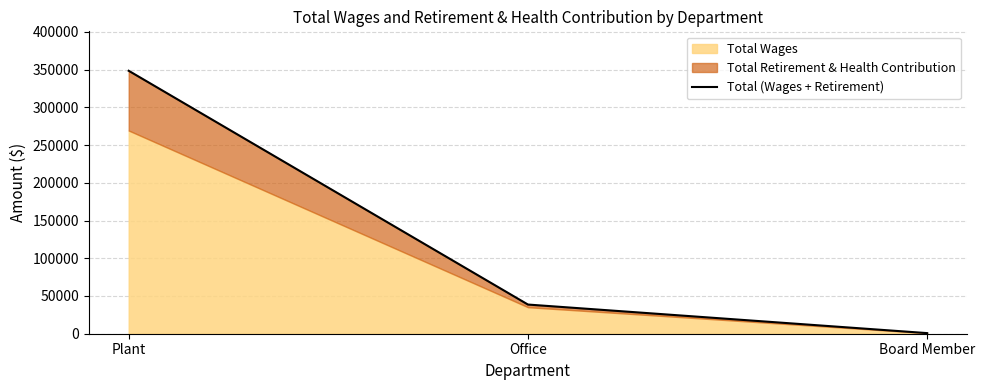

What is the average value?

129301